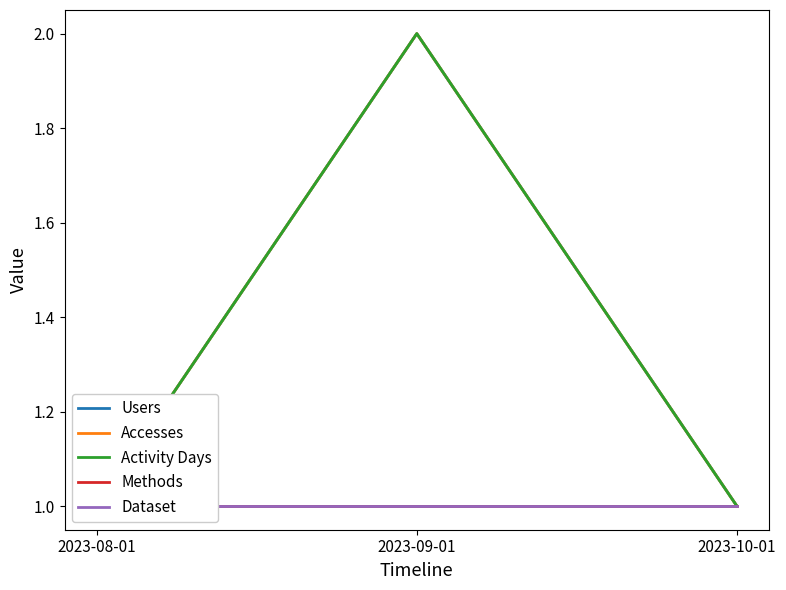

Is this an area chart (filled region under the line)?

No